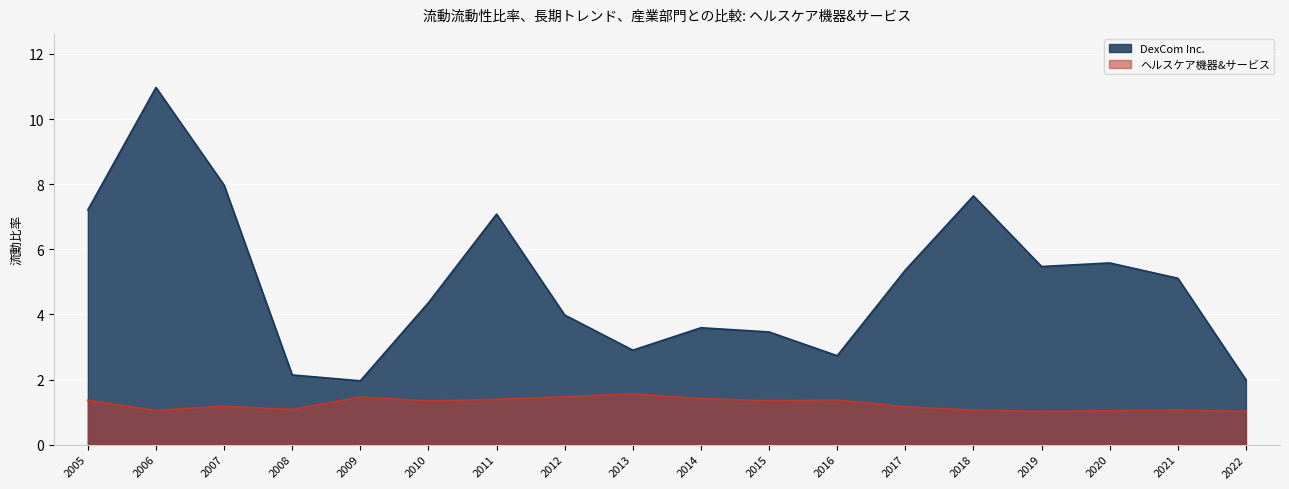

What is the spread (max minus min) of values at 2015?

2.1